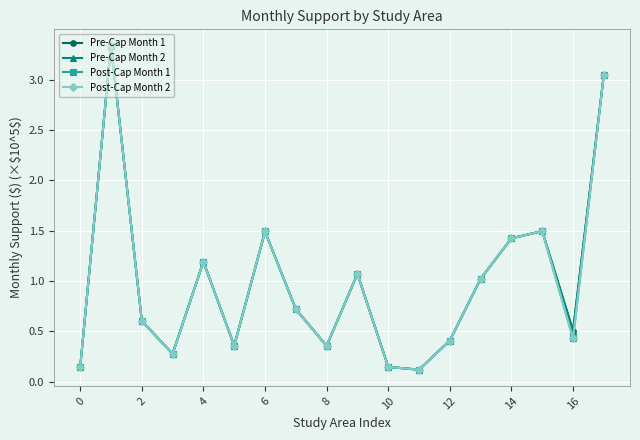

What is the lowest value of the Post-Cap Month 2 series?

0.1